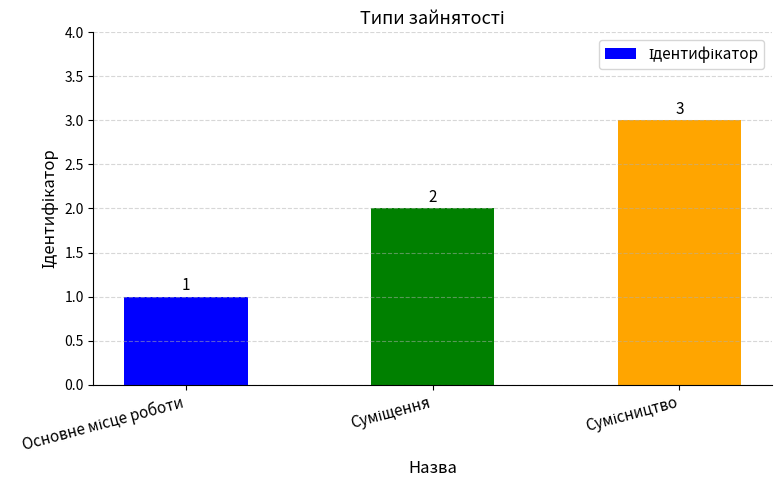

Reading left to right, list all the values displayed in this chart.

1	2	3